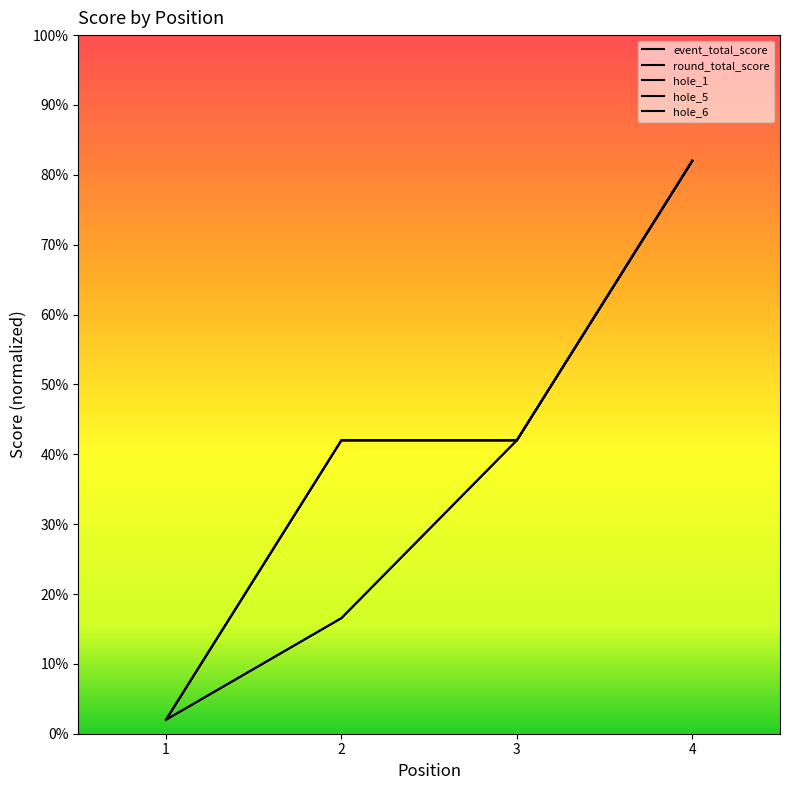

What is the sum of all event_total_score values?

142.5